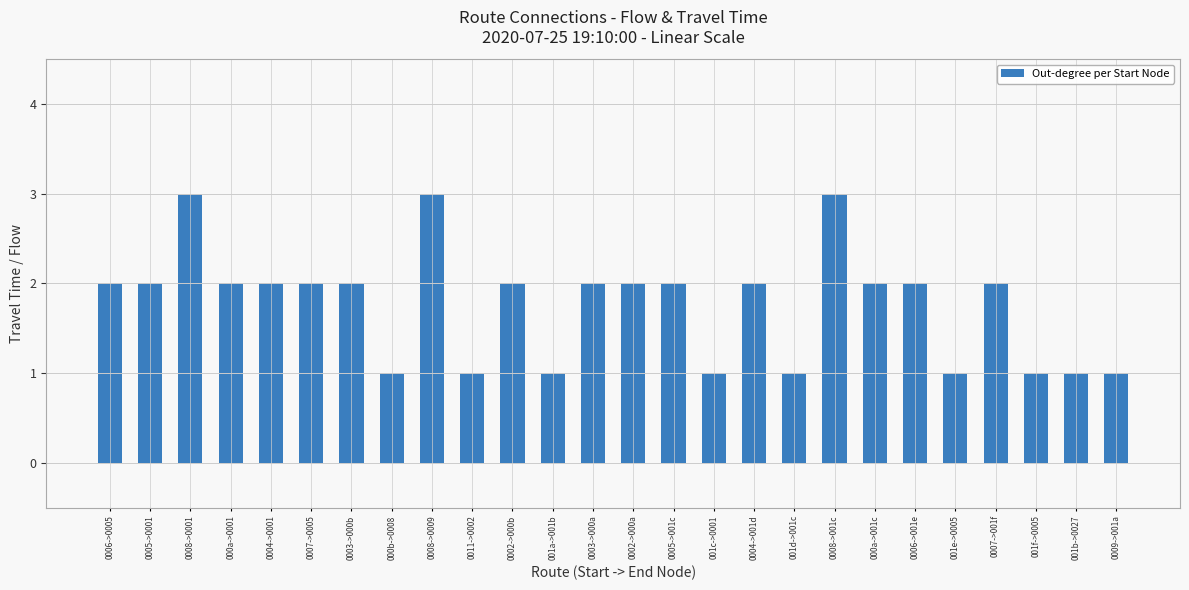

Approximately how many times larger is the value at 0007->001f compared to 0002->000a?

1.0